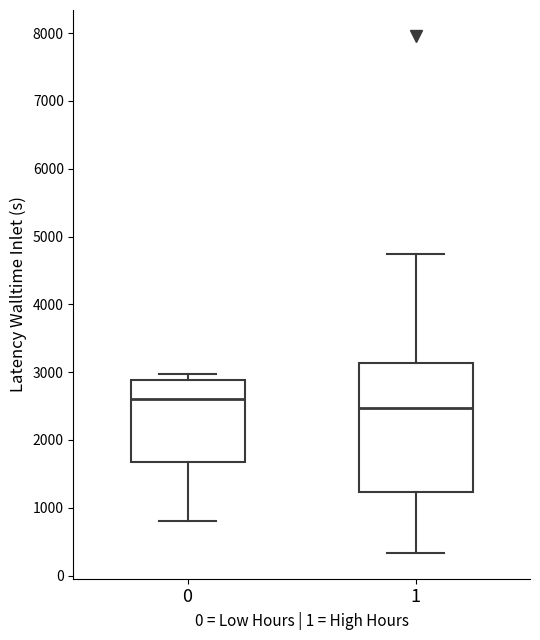

Reading left to right, read every box against the y-axis: the position of its median line, the range the box covers, and the ends of its whiskers. The values are not printed on the chart, so give them approximately, as read against the axis.

0: median 2600, box 1700 to 2900, whiskers 800 to 3000
1: median 2500, box 1200 to 3100, whiskers 300 to 4700